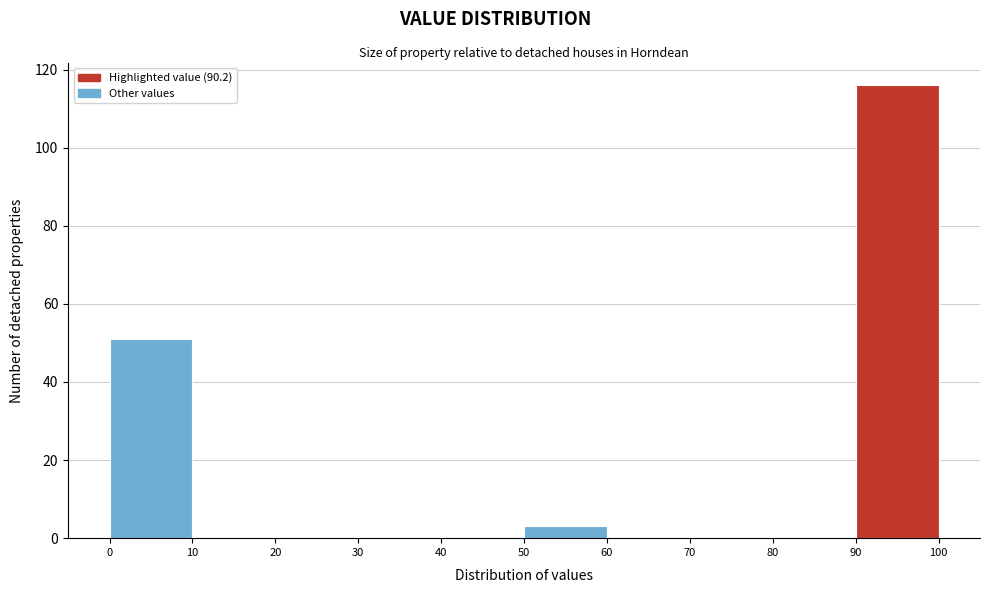

What is the height of the bar covering 50 to 60 on the x-axis? The values are not printed on the chart, so give them approximately, as read against the axis.

4